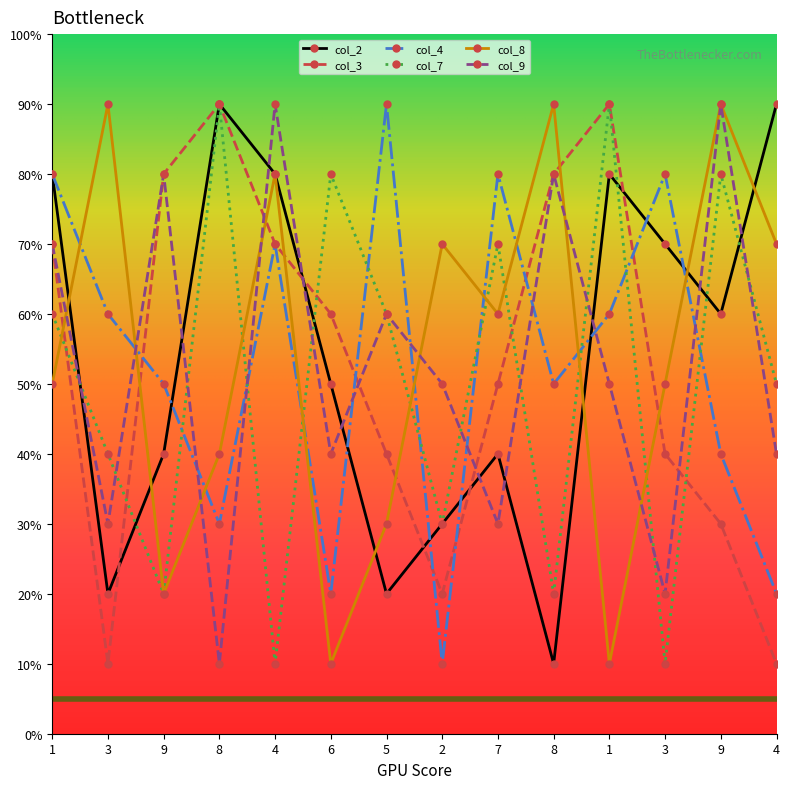

Reading left to right, what are all the values shown in this chart?

col_2: 8	2	4	9	8	5	2	3	4	1	8	7	6	9
col_3: 7	1	8	9	7	6	4	2	5	8	9	4	3	1
col_4: 8	6	5	3	7	2	9	1	8	5	6	8	4	2
col_7: 6	4	2	9	1	8	6	3	7	2	9	1	8	5
col_8: 5	9	2	4	8	1	3	7	6	9	1	5	9	7
col_9: 7	3	8	1	9	4	6	5	3	8	5	2	9	4